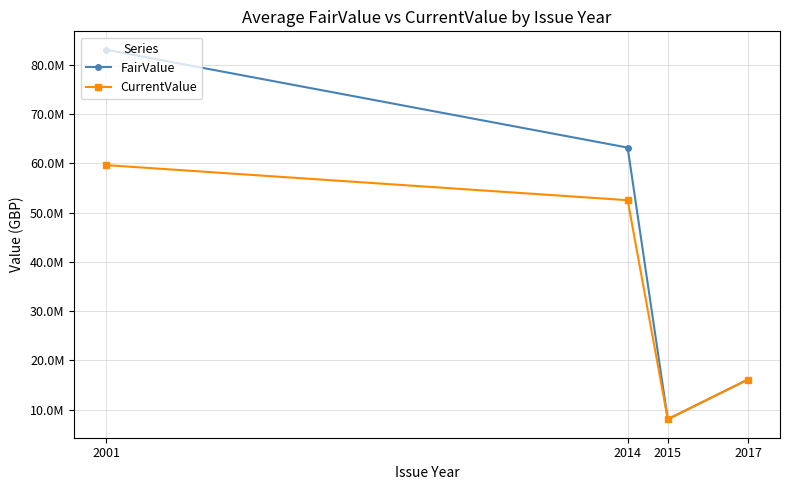

Is this an area chart (filled region under the line)?

No